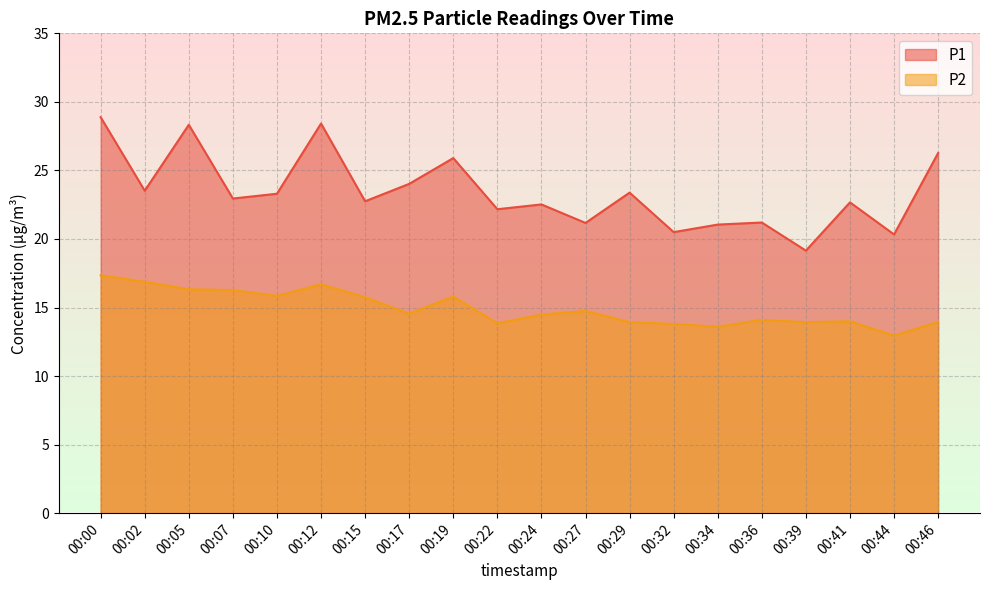

Which category has the lowest value in the P1 series?

00:39